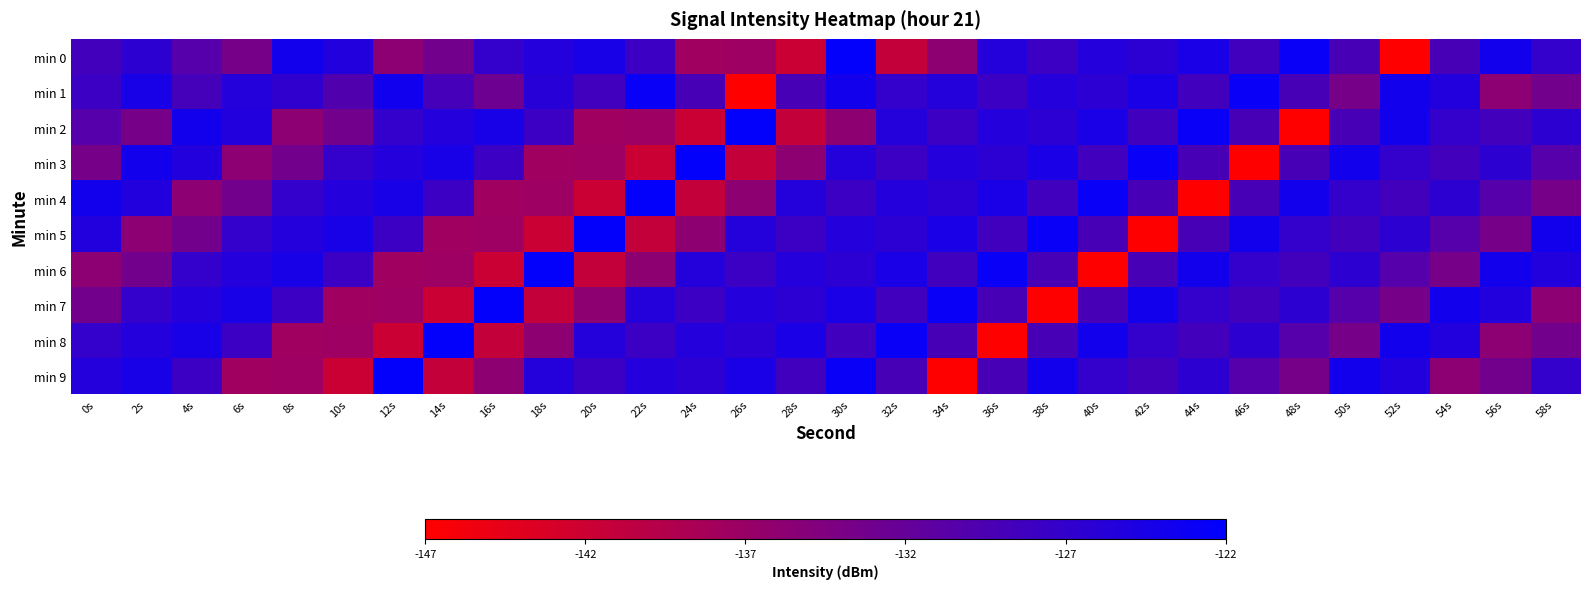

Rank the series at 12s from highest to lowest value.

min 9, min 1, min 4, min 3, min 2, min 5, min 0, min 7, min 6, min 8